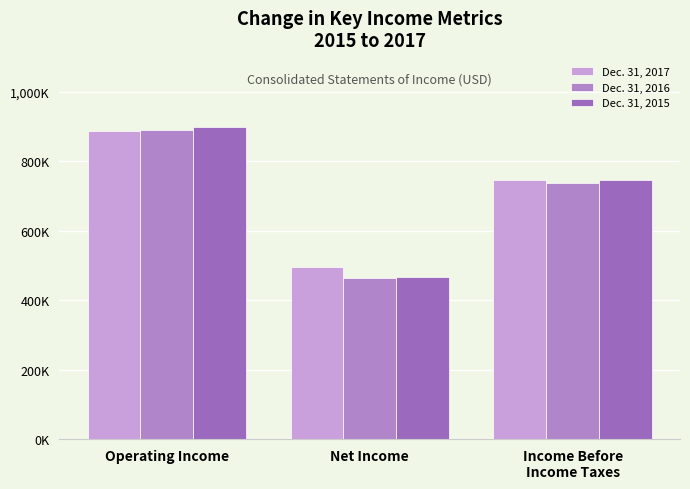

Does the chart contain stacked bars?

No